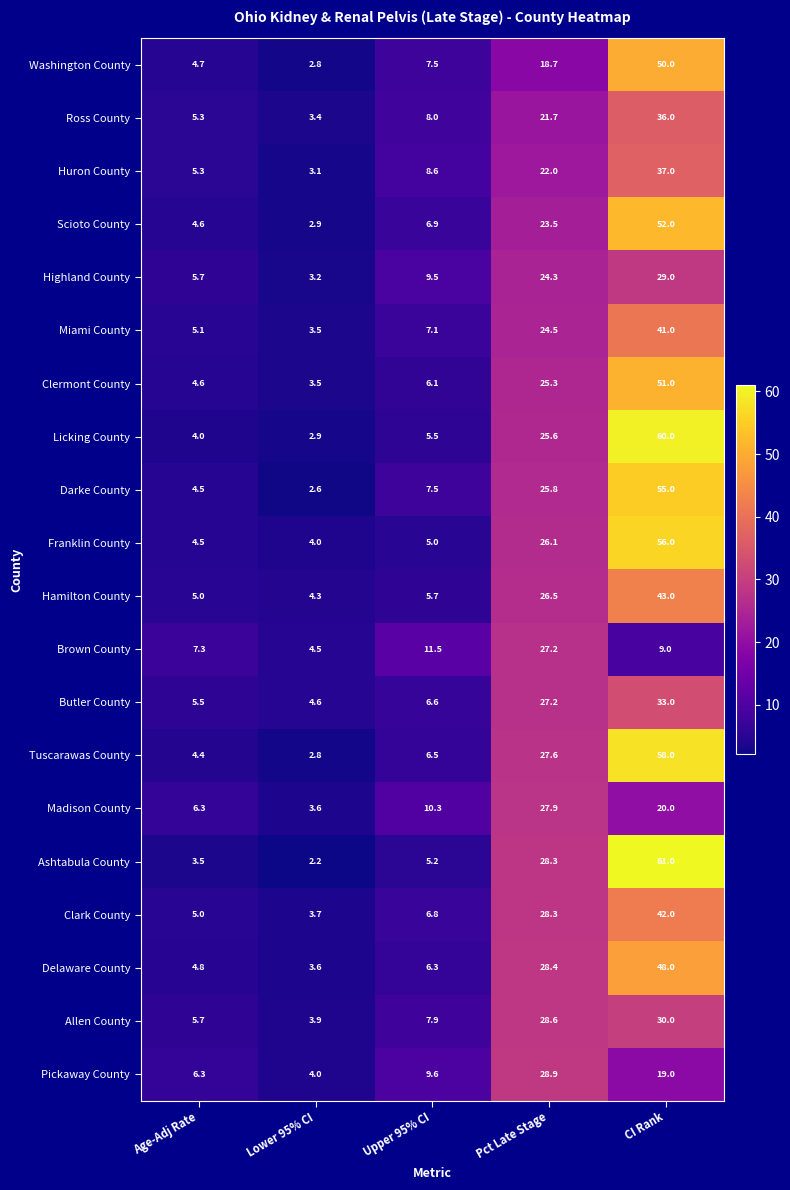

What is the difference between the highest and lowest values at Lower 95% CI?

2.4